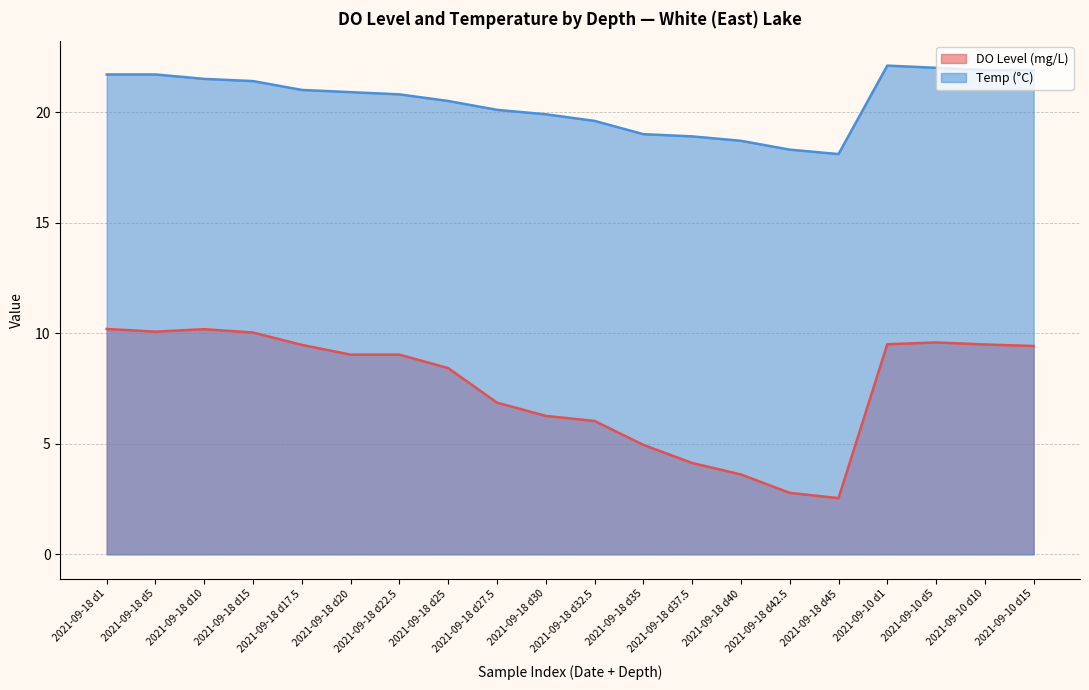

Which series has the largest total across all categories?

Temp (°C)